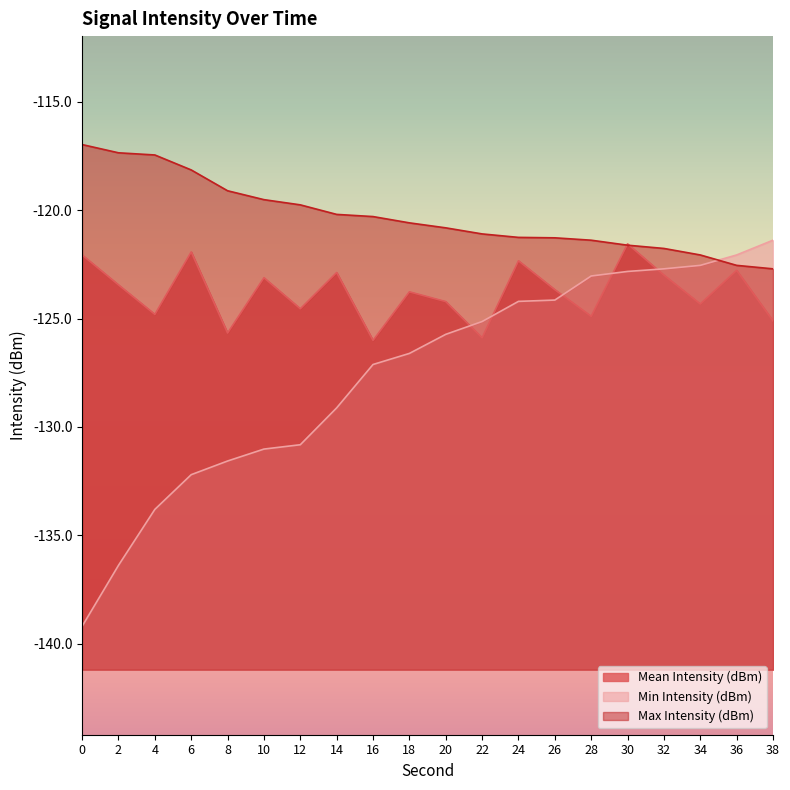

What is the sum of all Max Intensity (dBm) values?

-2406.0